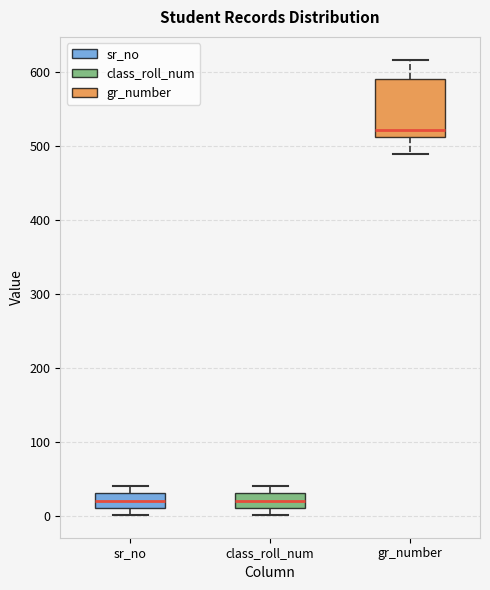

Reading left to right, transcribe this box plot: for each box, give where its median line is, the range the box spans, and where its two whiskers end, as read against the y-axis. The values are not printed on the chart, so give them approximately, as read against the axis.

sr_no: median 20, box 10 to 30, whiskers 0 to 40
class_roll_num: median 20, box 10 to 30, whiskers 0 to 40
gr_number: median 520, box 510 to 590, whiskers 490 to 620